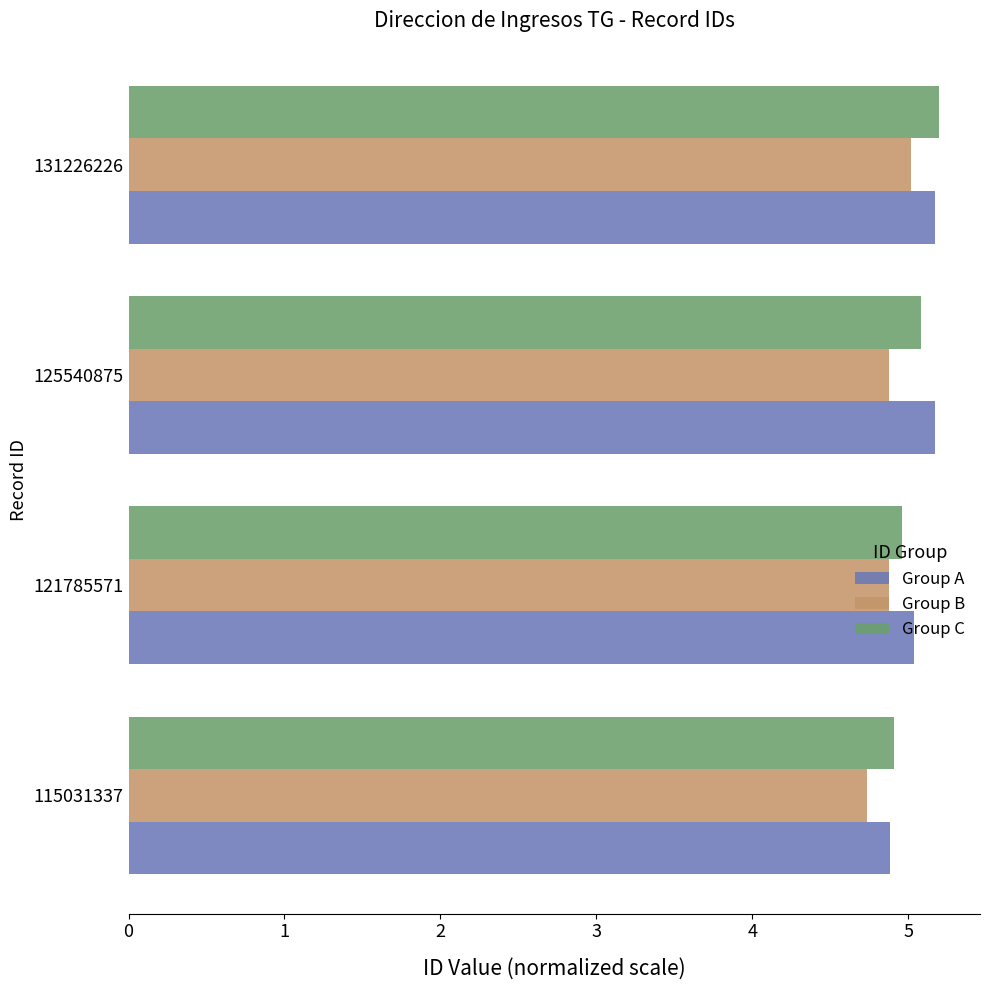

The value of Group B at 131226226 is 3.1. True or false?

False